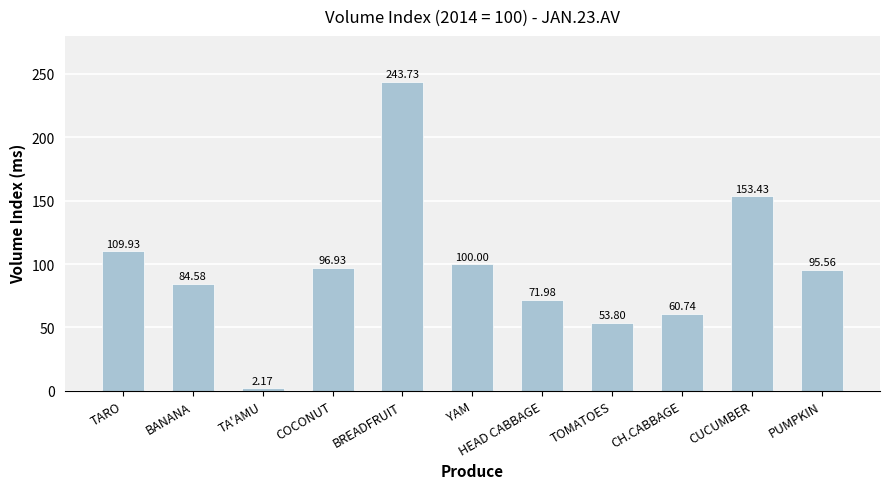

What is the label of the 3rd bar from the right?

CH.CABBAGE